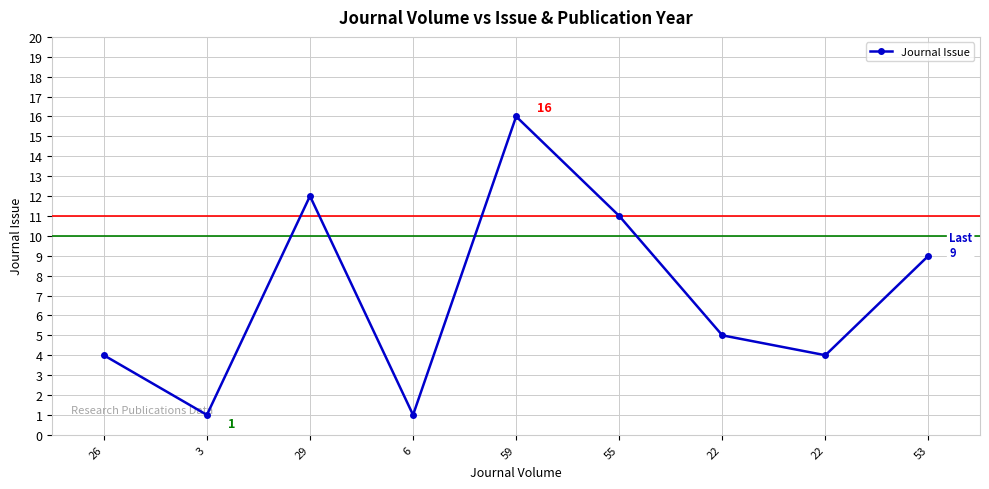

How many lines are shown in the chart?

1